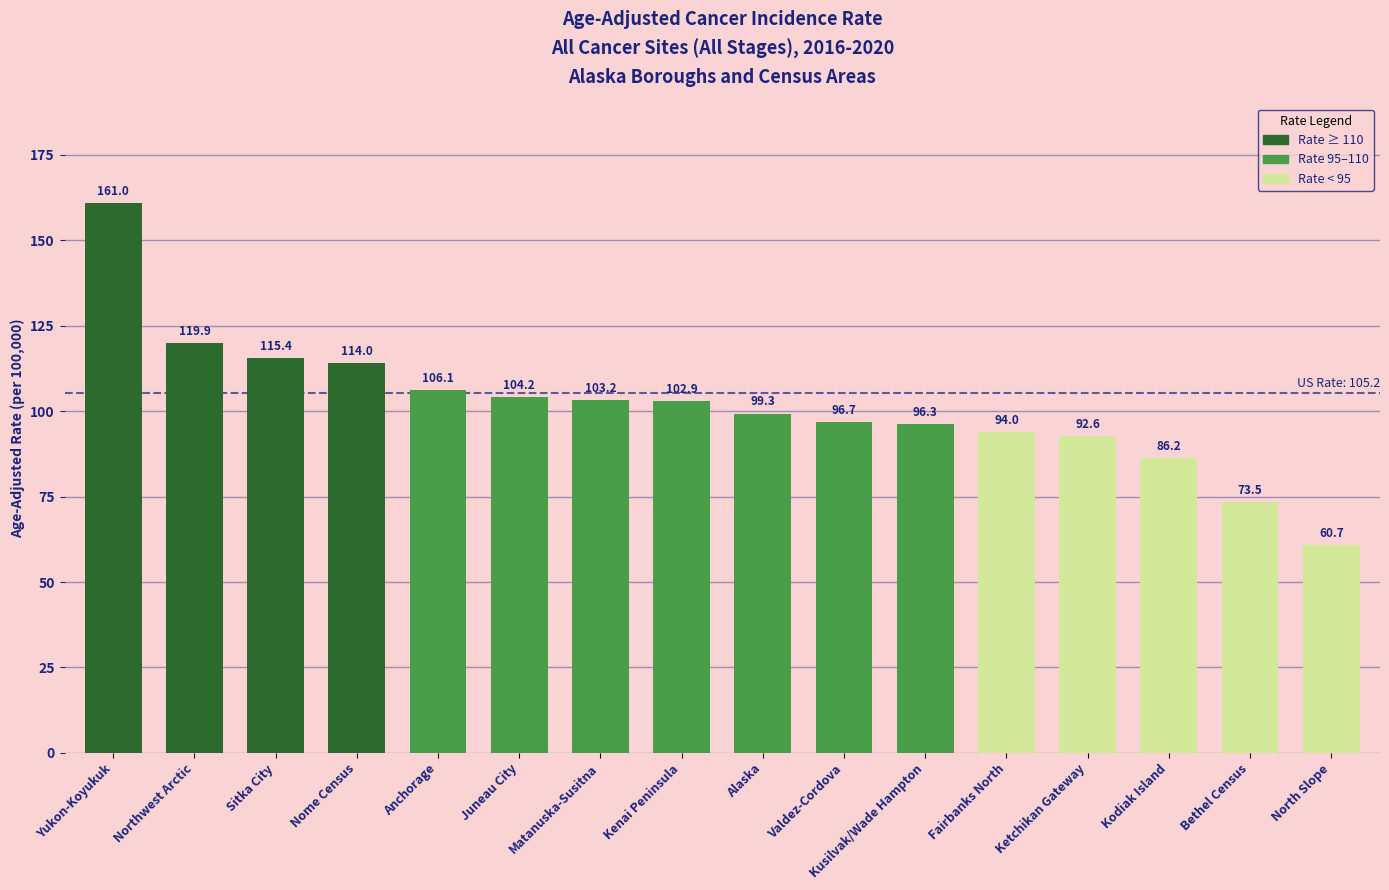

Rank the categories by value from lowest to highest.

North Slope, Bethel Census, Kodiak Island, Ketchikan Gateway, Fairbanks North, Kusilvak/Wade Hampton, Valdez-Cordova, Alaska, Kenai Peninsula, Matanuska-Susitna, Juneau City, Anchorage, Nome Census, Sitka City, Northwest Arctic, Yukon-Koyukuk